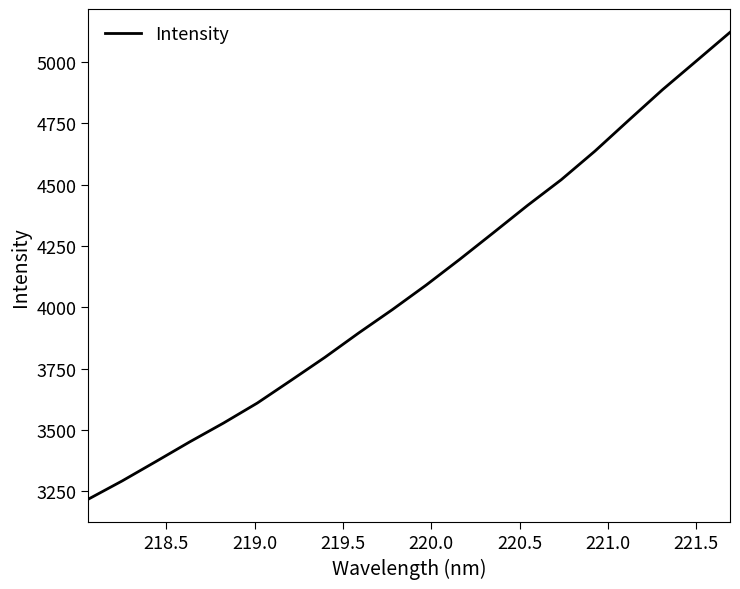

What is the smallest value displayed?

3218.9